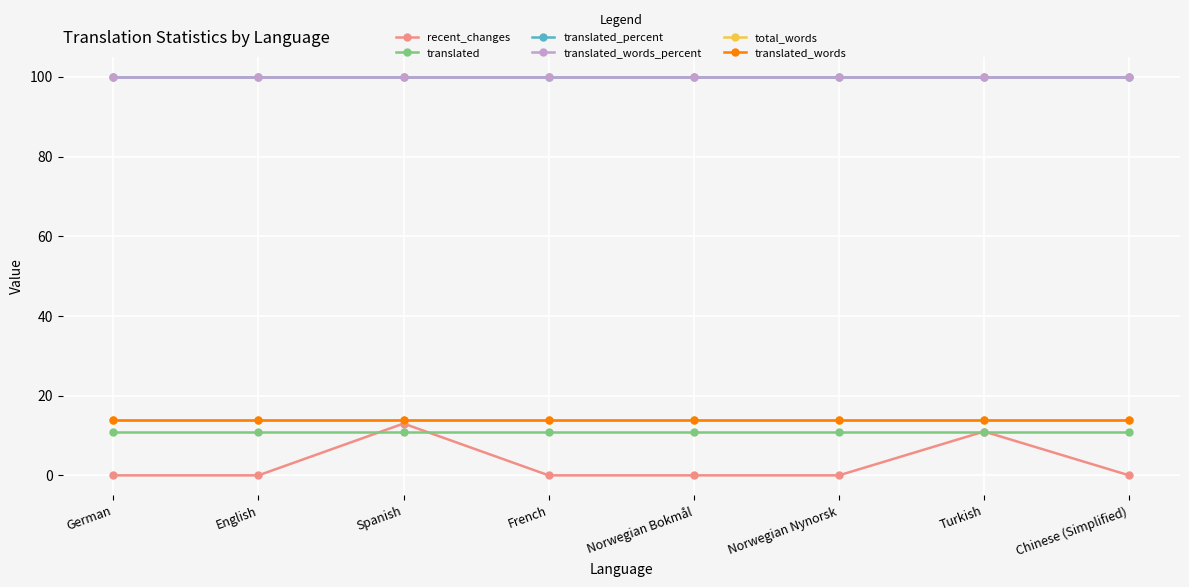

Which category has the highest value across all series?

German